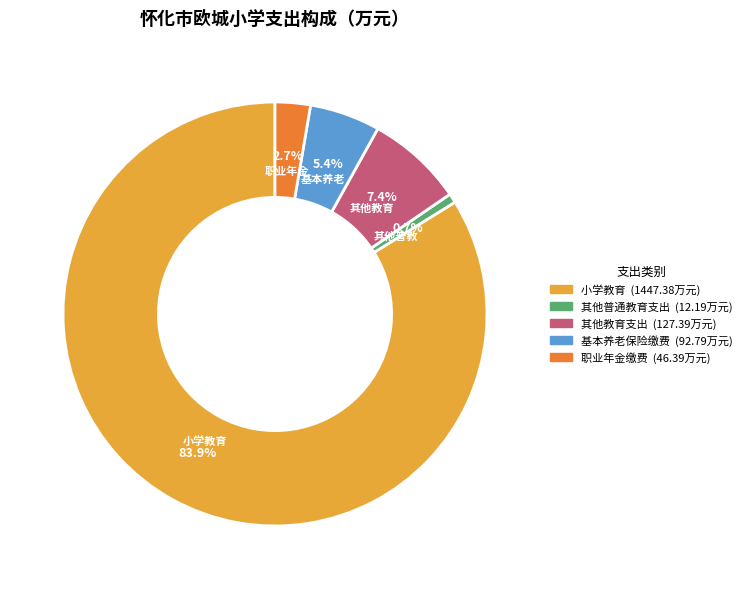

Is there any slice that represents more than half of the pie?

Yes